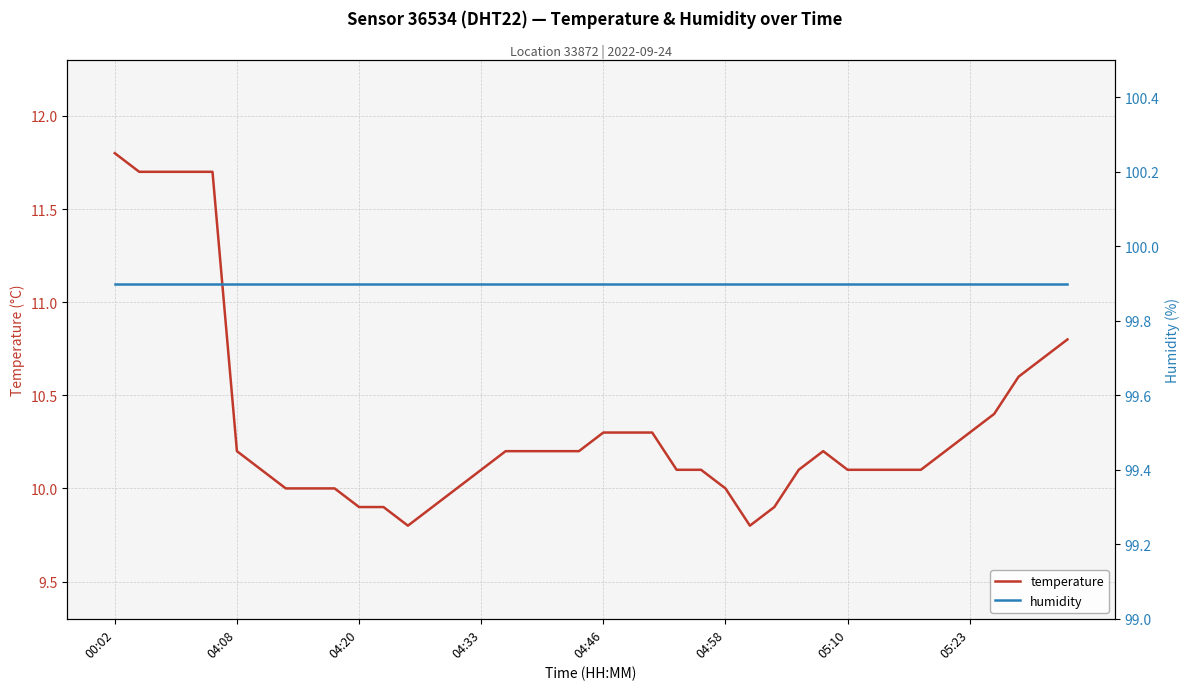

At which label does temperature reach its peak?

00:02